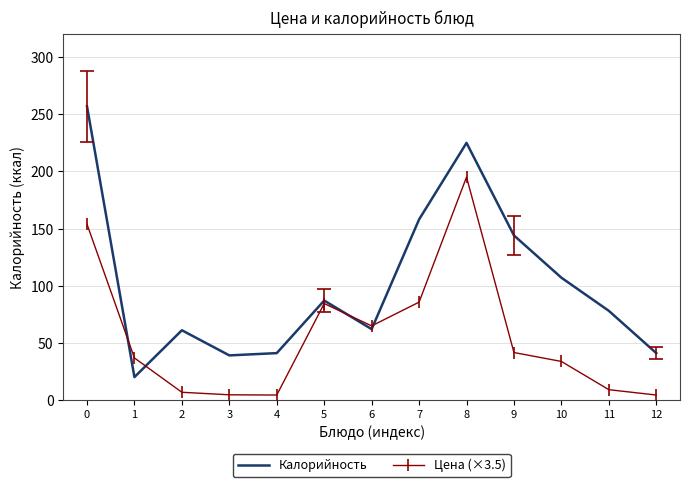

How many values in the Цена (×3.5) series exceed 36?

7